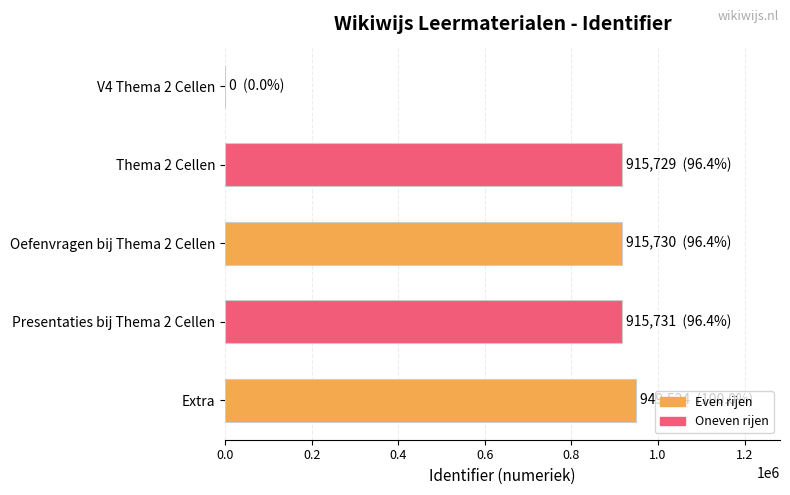

At which label is the value closest to 474762?

Thema 2 Cellen